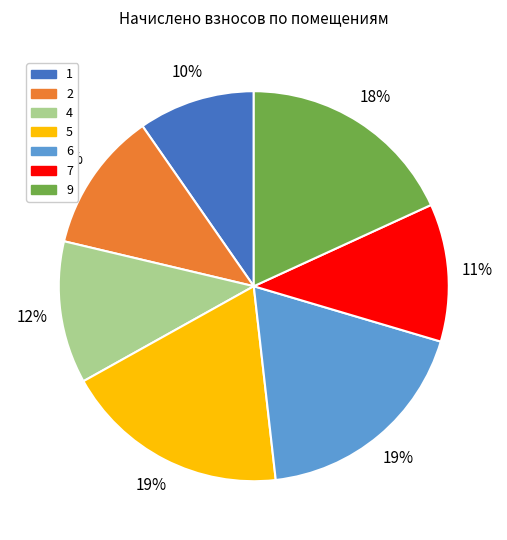

Is there a majority slice in this chart?

No